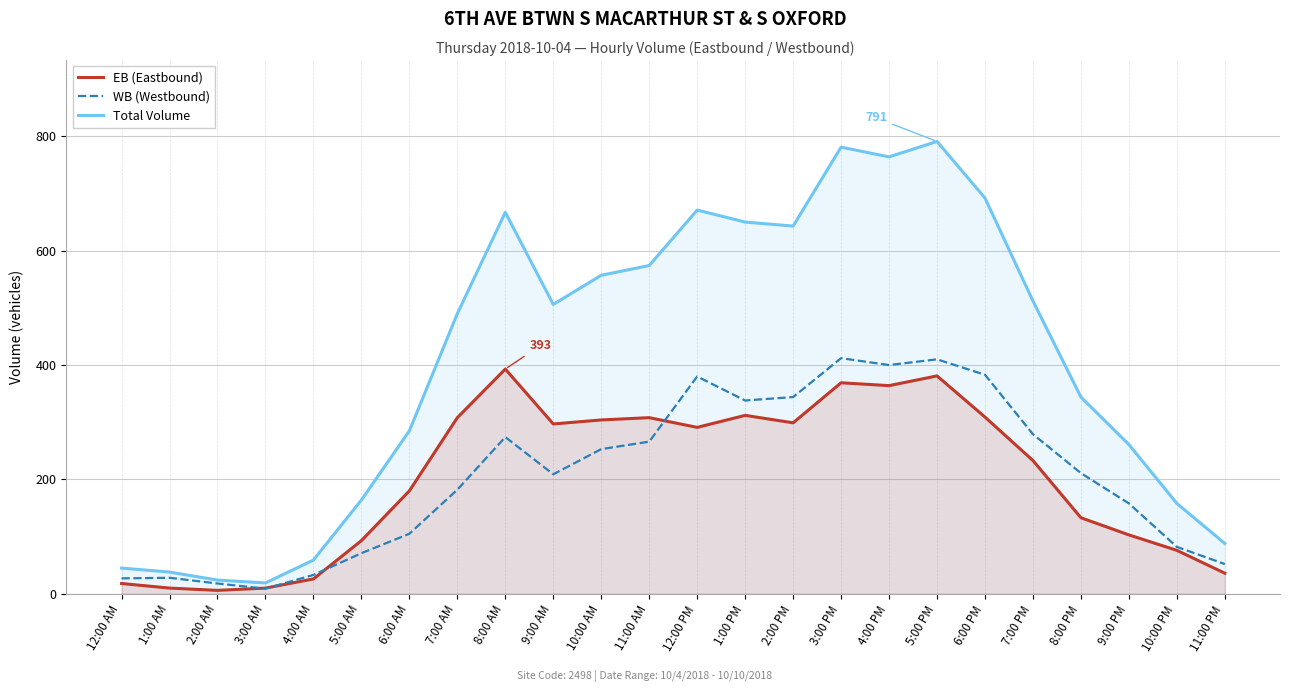

Is it true that EB (Eastbound) equals 304 at 10:00 AM?

True